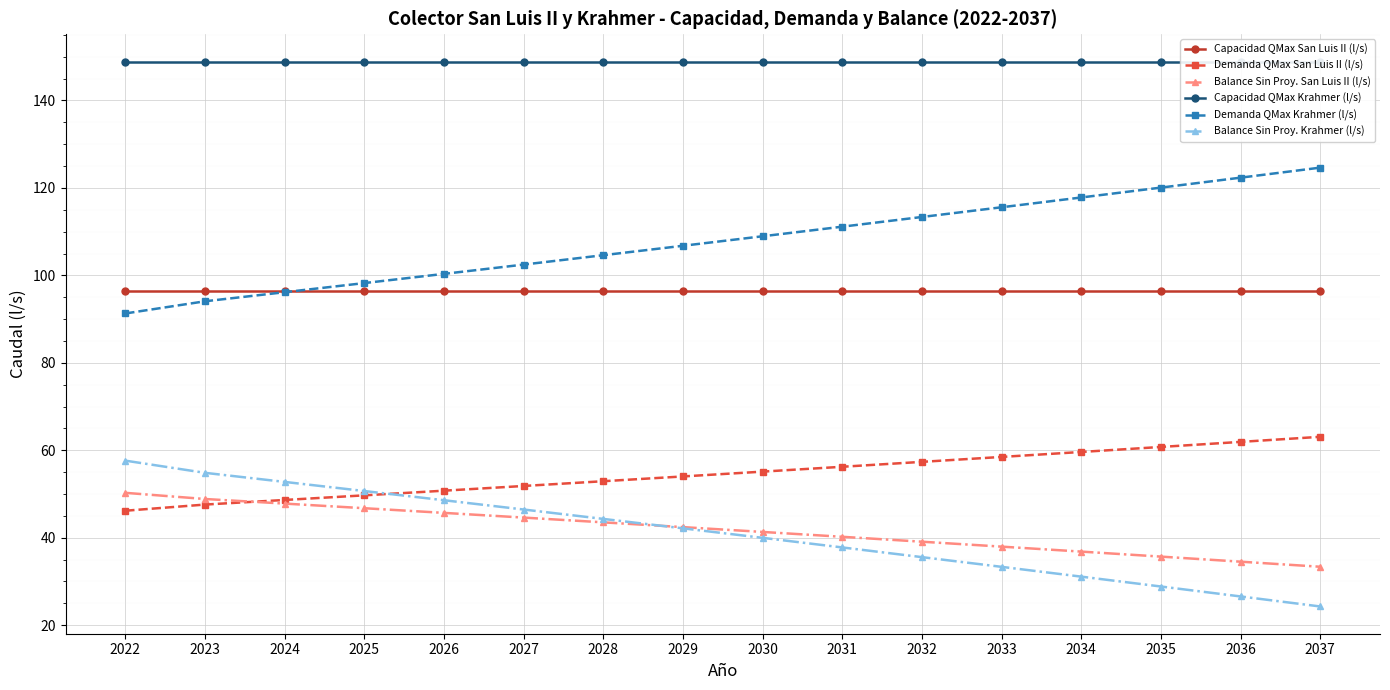

Which series changed the most between 2031 and 2036?

Demanda QMax Krahmer (l/s)